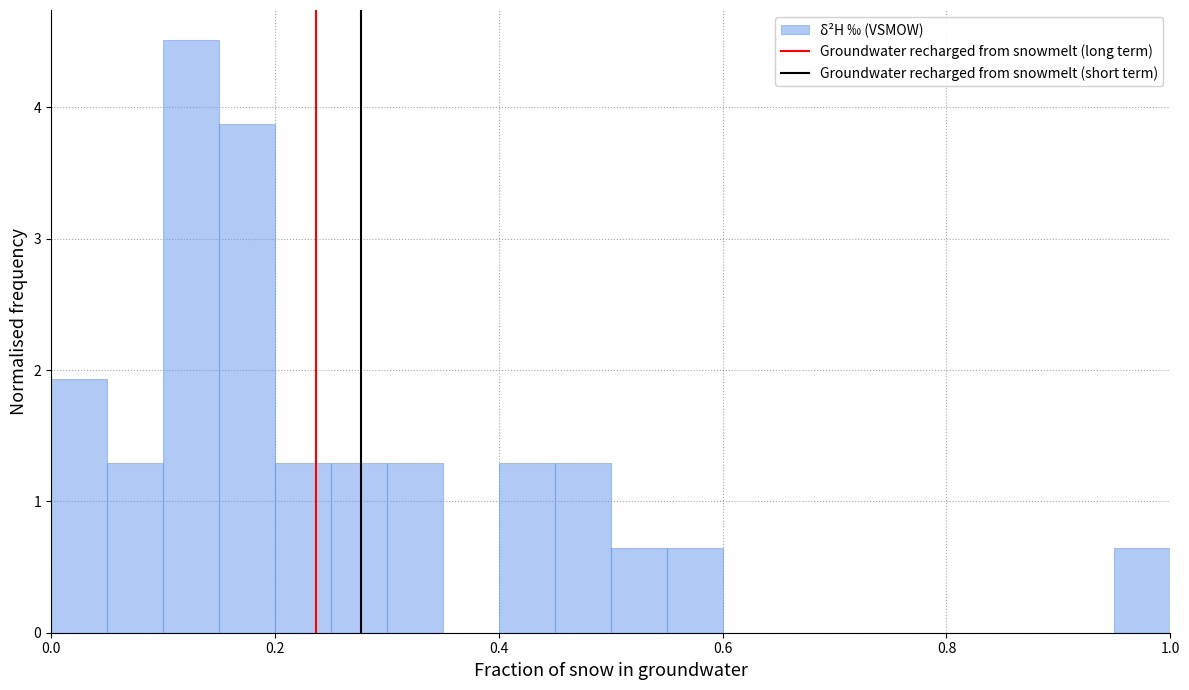

Read against the x-axis, roughly where is the centre of the tallest bar?

0.12